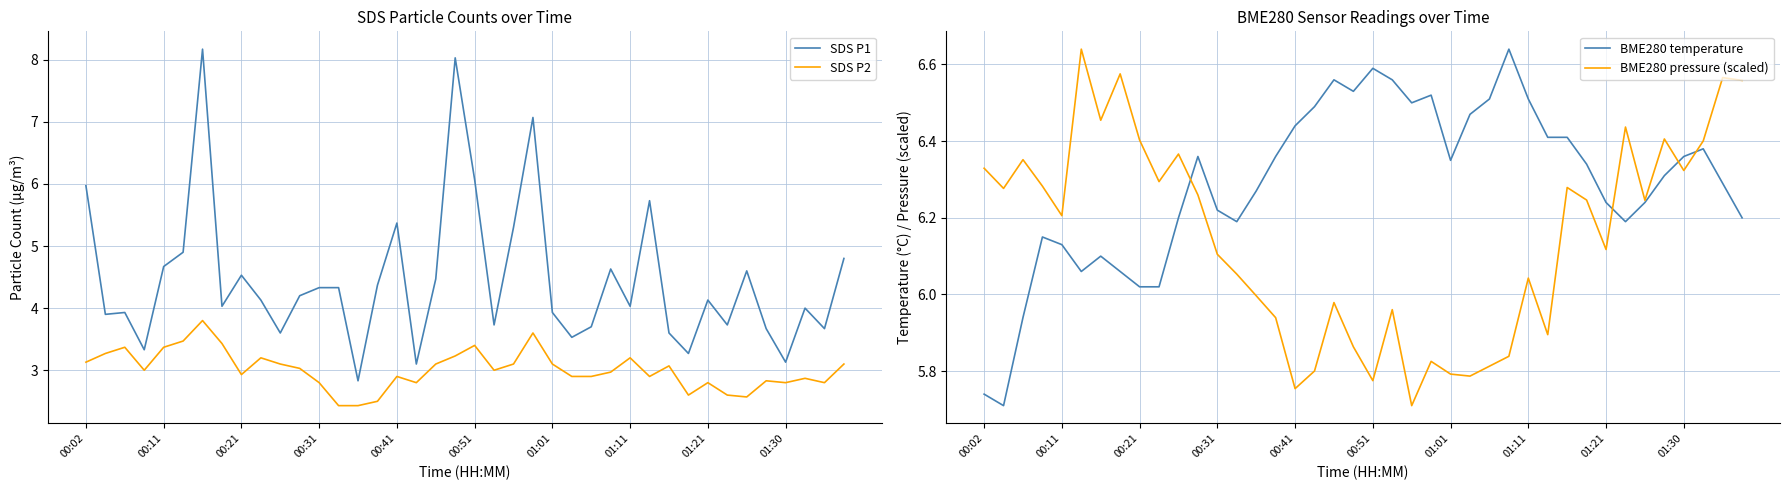

At how many categories does at least one series exceed 5?

40